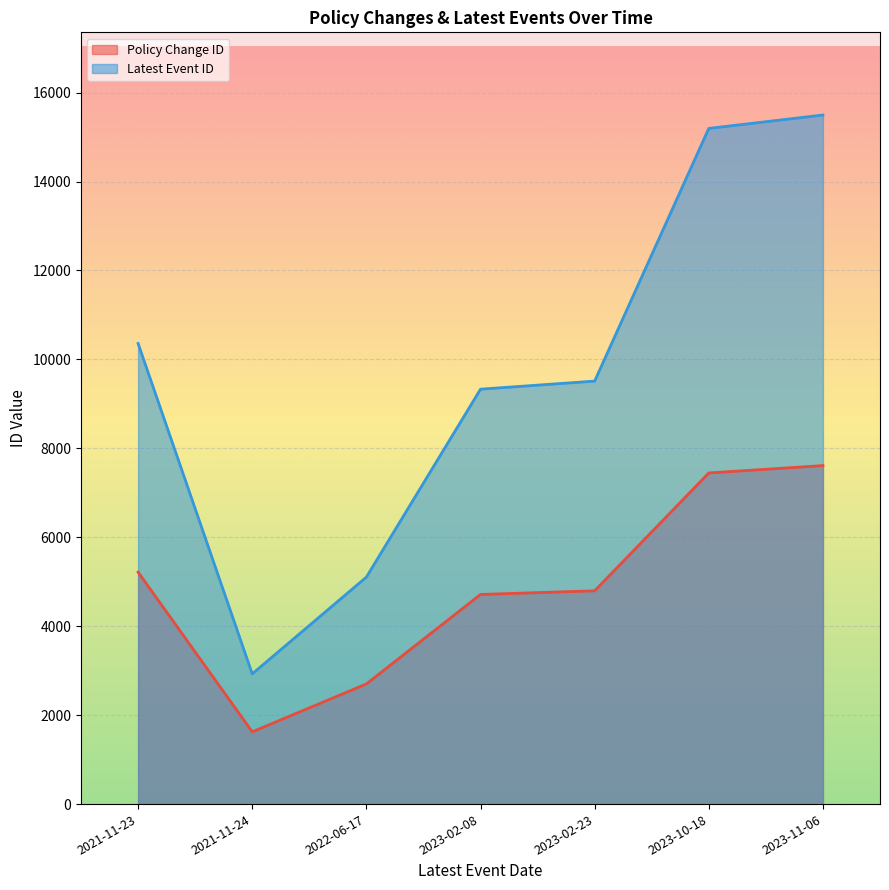

The Latest Event ID series shows 6381 at 2023-11-06. True or false?

False